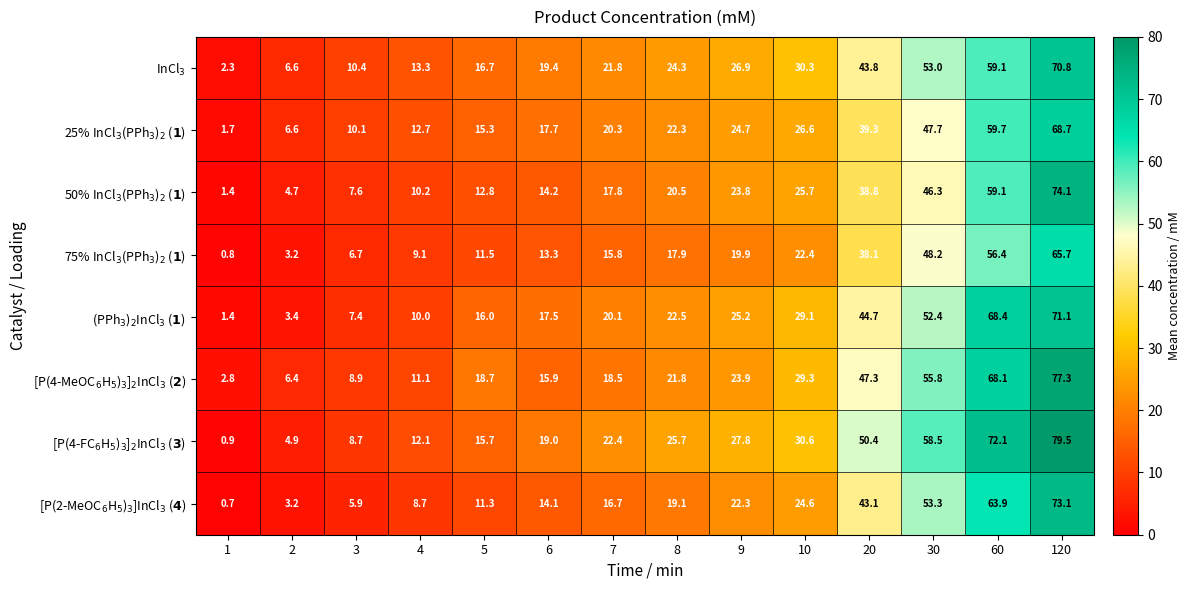

What is the spread (max minus min) of values at 20?

12.3